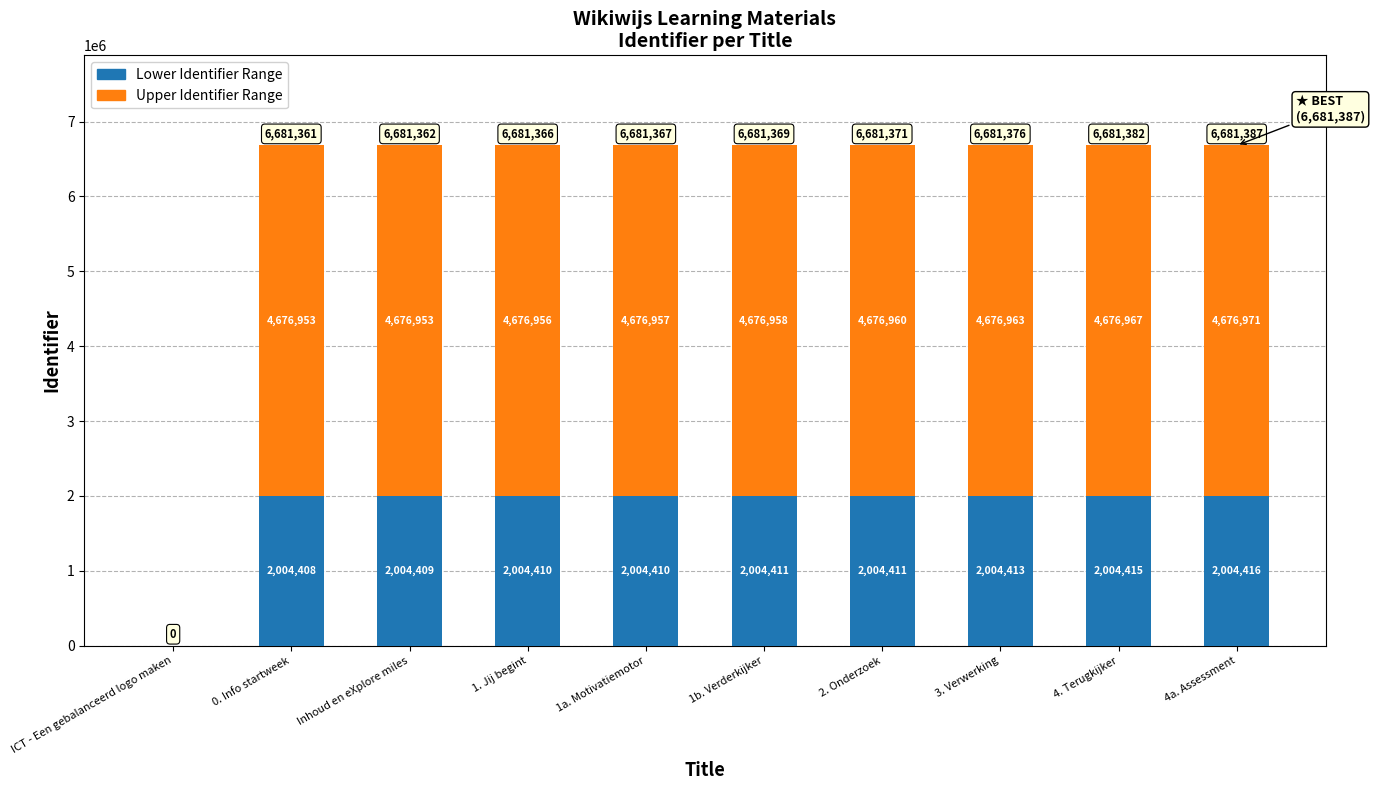

At which category is the sum across all series the highest?

4a. Assessment